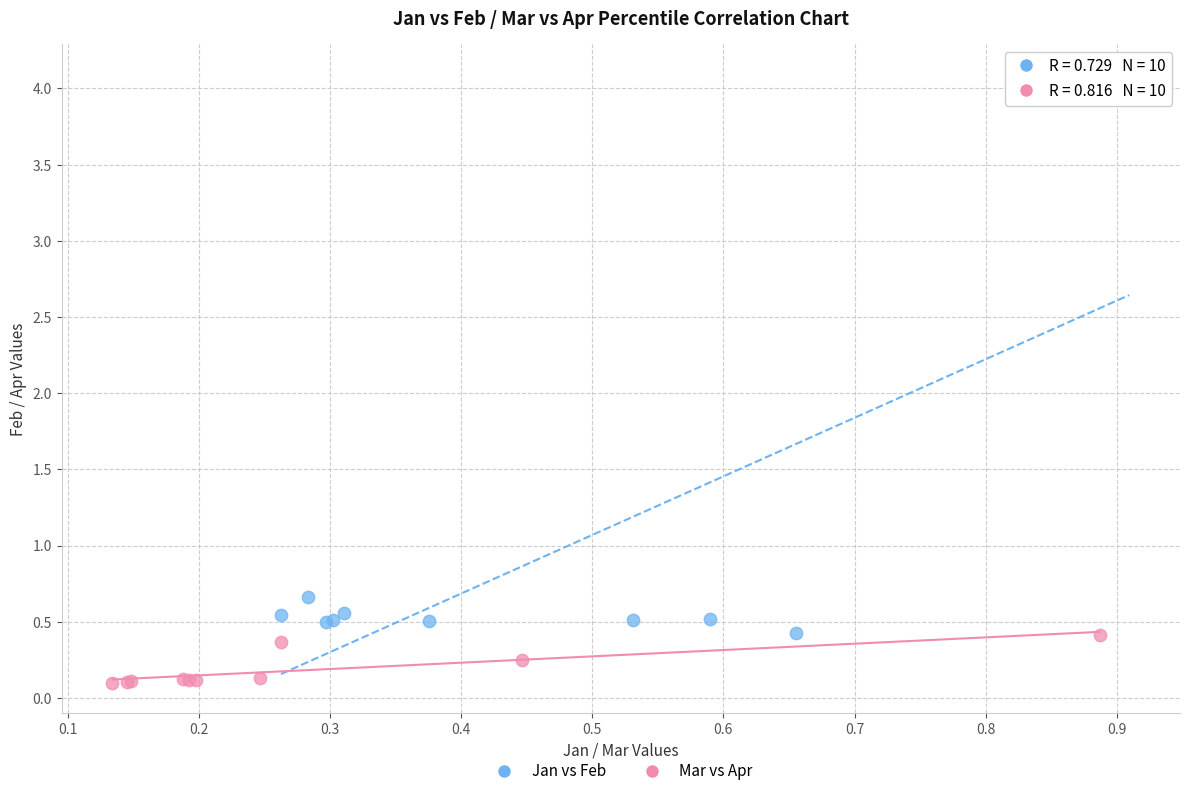

Which series contains the highest Y value?

Jan vs Feb